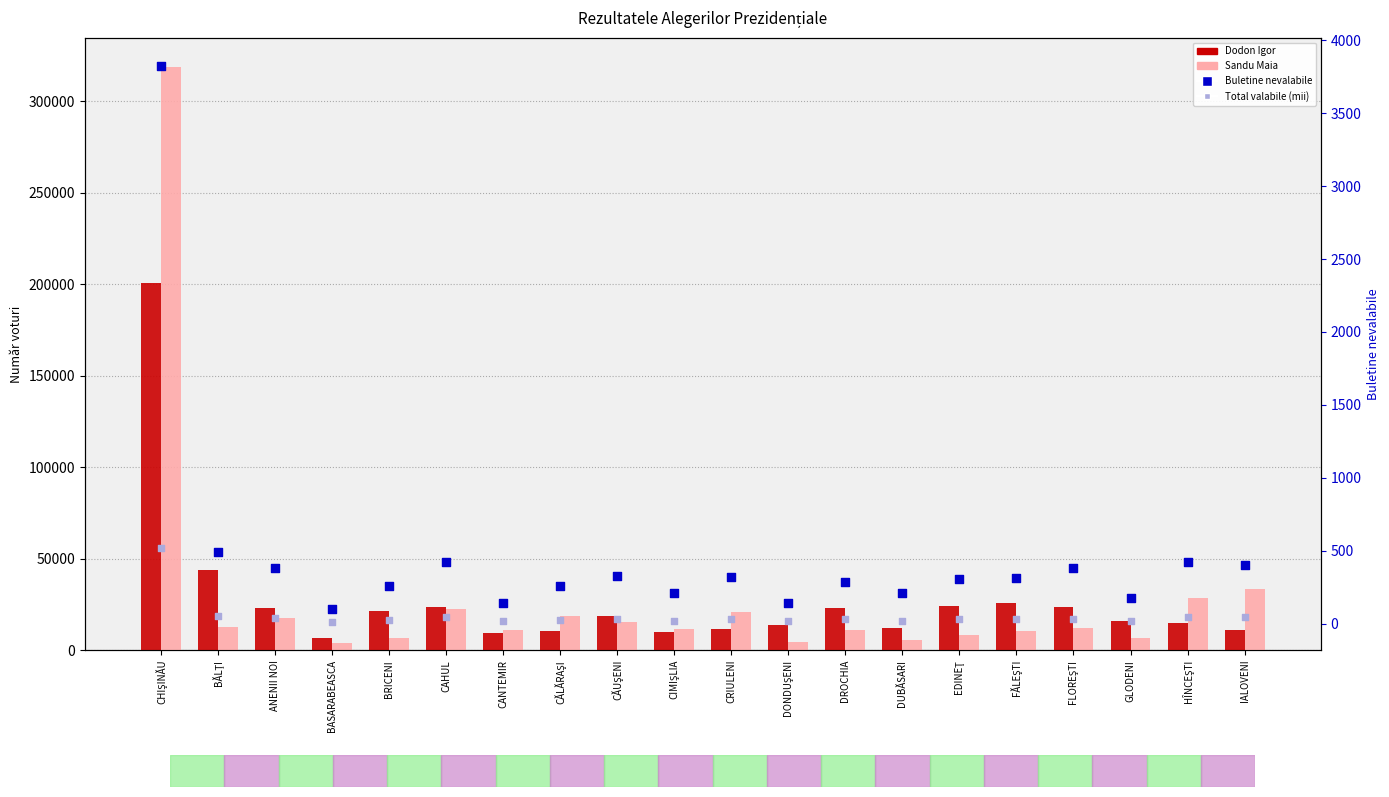

Which series contains the highest Y value?

Sandu Maia